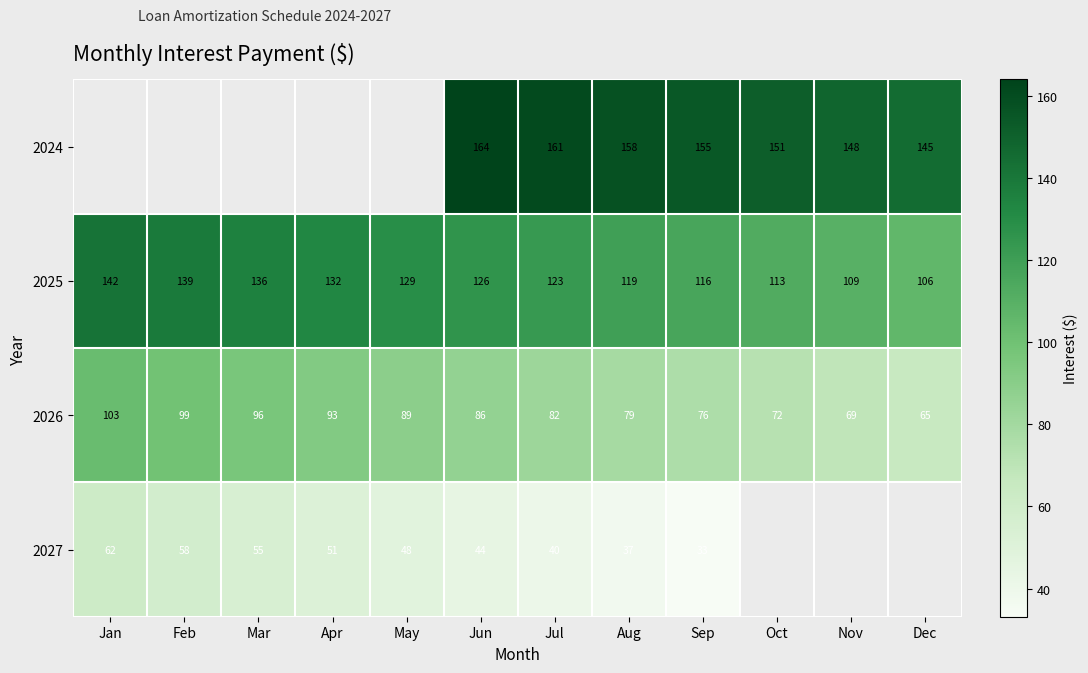

At which label does 2026 first exceed 86?

Jan